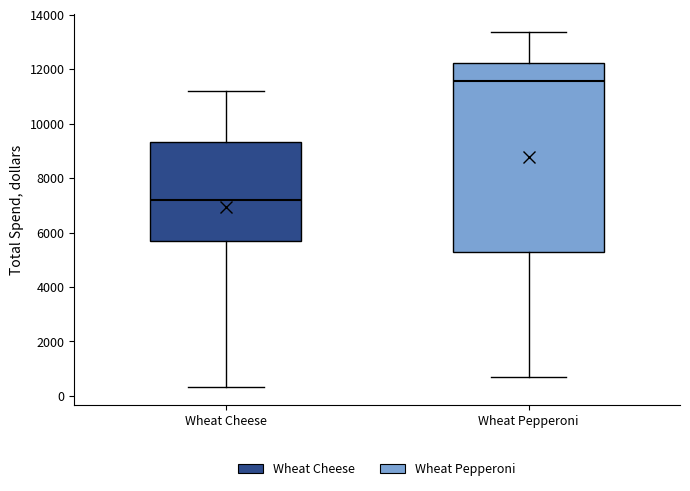

Where does the lower whisker of the box for Wheat Pepperoni end on the y-axis? The values are not printed on the chart, so give them approximately, as read against the axis.

600